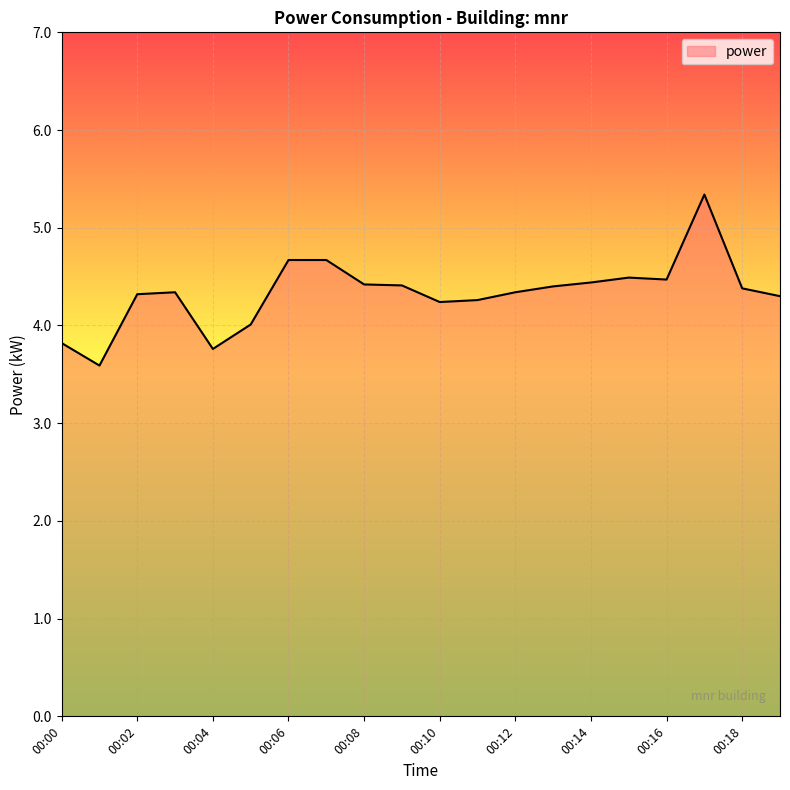

What is the sum of all values?

86.7